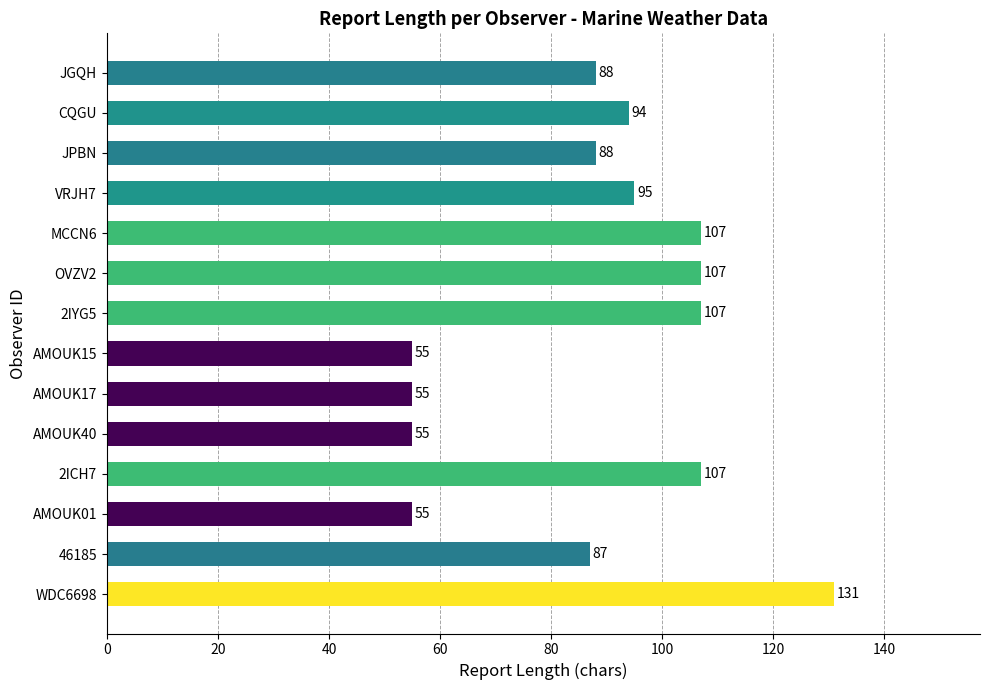

At which label is the value closest to 93?

CQGU